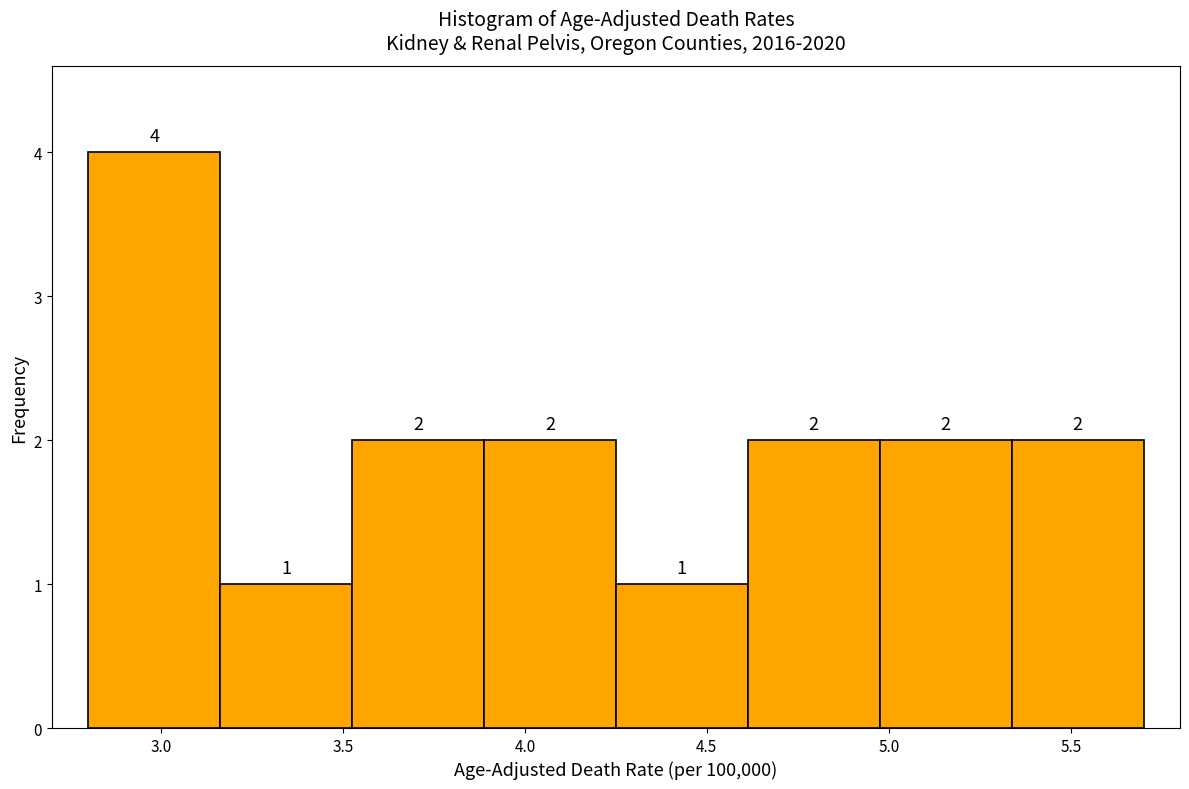

Reading left to right, list every bar in this chart as the range it spans on the x-axis followed by its height. The bar edges are not printed on the chart, so give them approximately, as read against the axis.

2.80 to 3.15: 4
3.15 to 3.55: 1
3.55 to 3.90: 2
3.90 to 4.25: 2
4.25 to 4.60: 1
4.60 to 5.00: 2
5.00 to 5.35: 2
5.35 to 5.70: 2